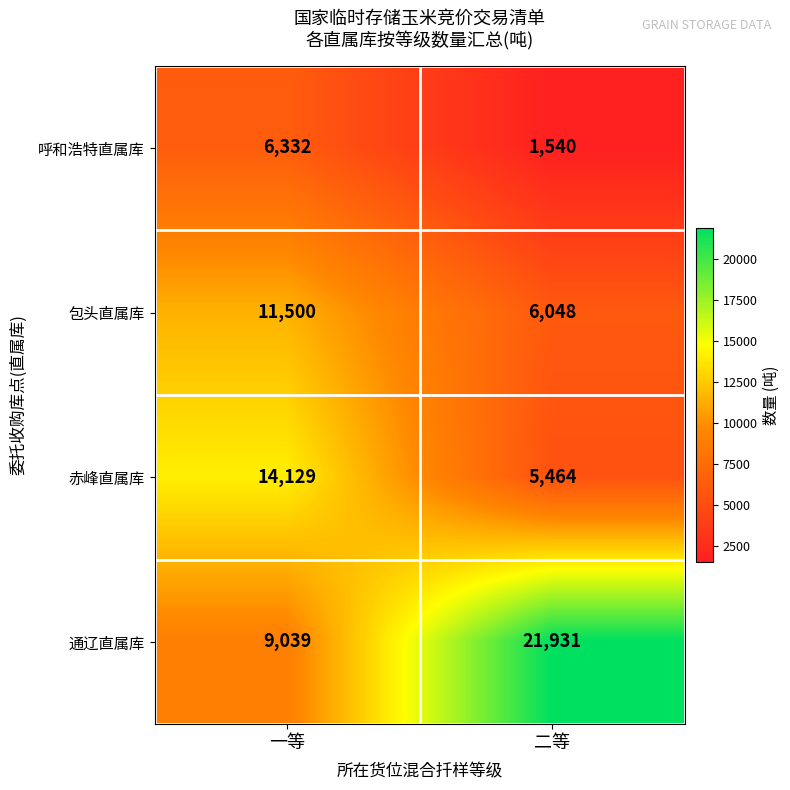

Where is 赤峰直属库 nearest to the value 9796?

二等